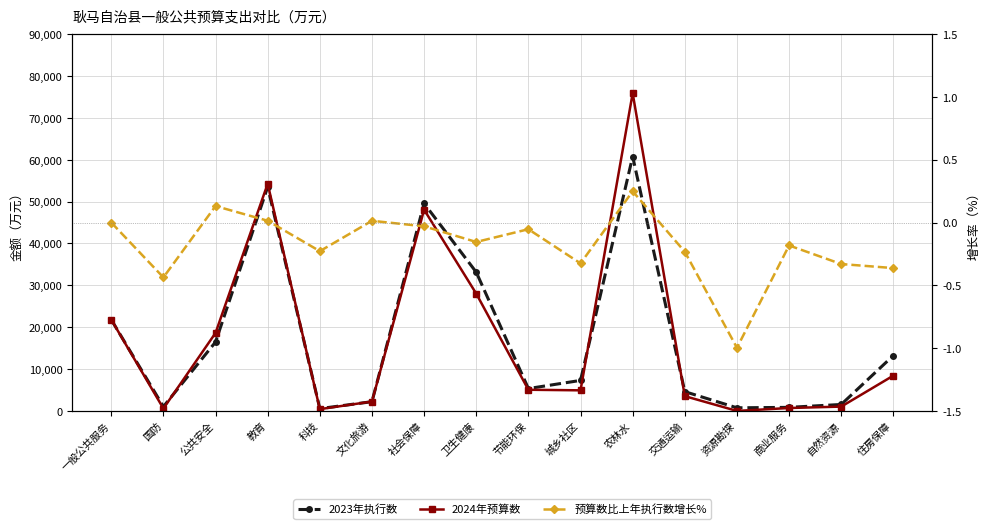

Reading left to right, list all the values displayed in this chart.

2023年执行数: 一般公共服务=21808.0	国防=1026.0	公共安全=16468.0	教育=53504.0	科技=553.0	文化旅游=2212.0	社会保障=49563.0	卫生健康=33145.0	节能环保=5345.0	城乡社区=7289.0	农林水=60770.0	交通运输=4603.0	资源勘探=745.0	商业服务=855.0	自然资源=1544.0	住房保障=13234.0
2024年预算数: 一般公共服务=21815.0	国防=578.0	公共安全=18631.0	教育=54270.0	科技=427.0	文化旅游=2243.0	社会保障=48074.0	卫生健康=28022.0	节能环保=5061.0	城乡社区=4920.0	农林水=75900.0	交通运输=3533.0	资源勘探=2.0	商业服务=699.0	自然资源=1034.0	住房保障=8436.0
预算数比上年执行数增长%: 一般公共服务=0.0	国防=-0.4	公共安全=0.1	教育=0.0	科技=-0.2	文化旅游=0.0	社会保障=-0.0	卫生健康=-0.2	节能环保=-0.1	城乡社区=-0.3	农林水=0.2	交通运输=-0.2	资源勘探=-1.0	商业服务=-0.2	自然资源=-0.3	住房保障=-0.4